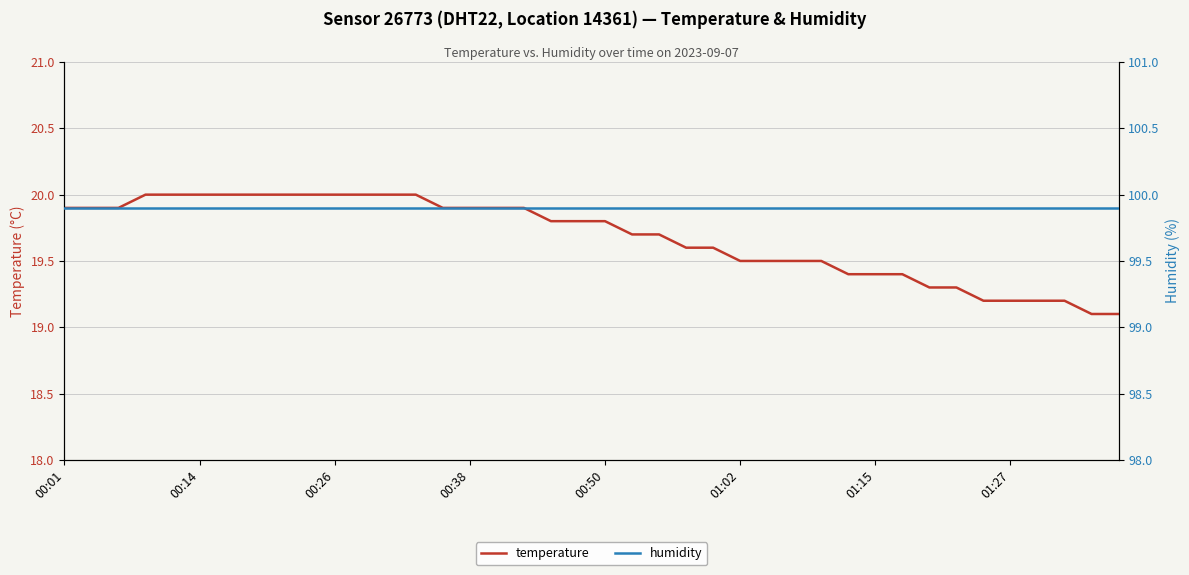

True or false: humidity and temperature intersect in this chart.

False